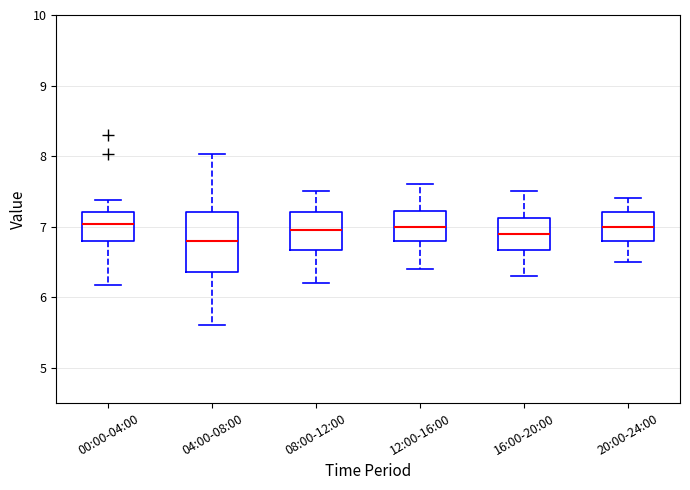

Which box is the tallest, from its lower edge to its upper edge?

04:00-08:00